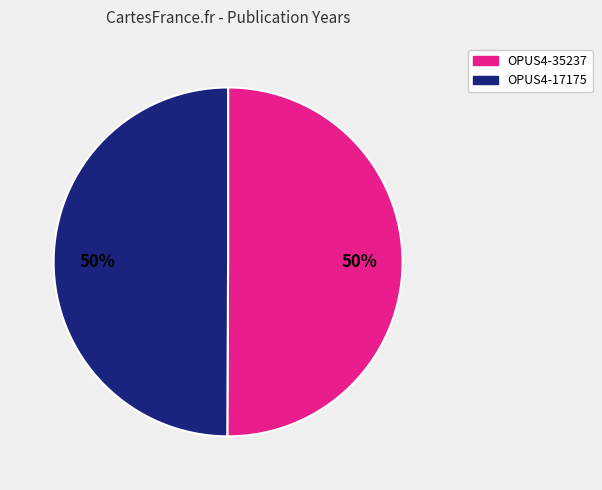

To the nearest percent, what portion does OPUS4-17175 represent?

50%